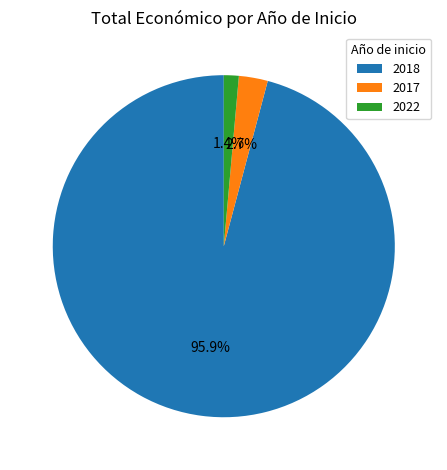

Does 2017 represent more than half of the total?

No